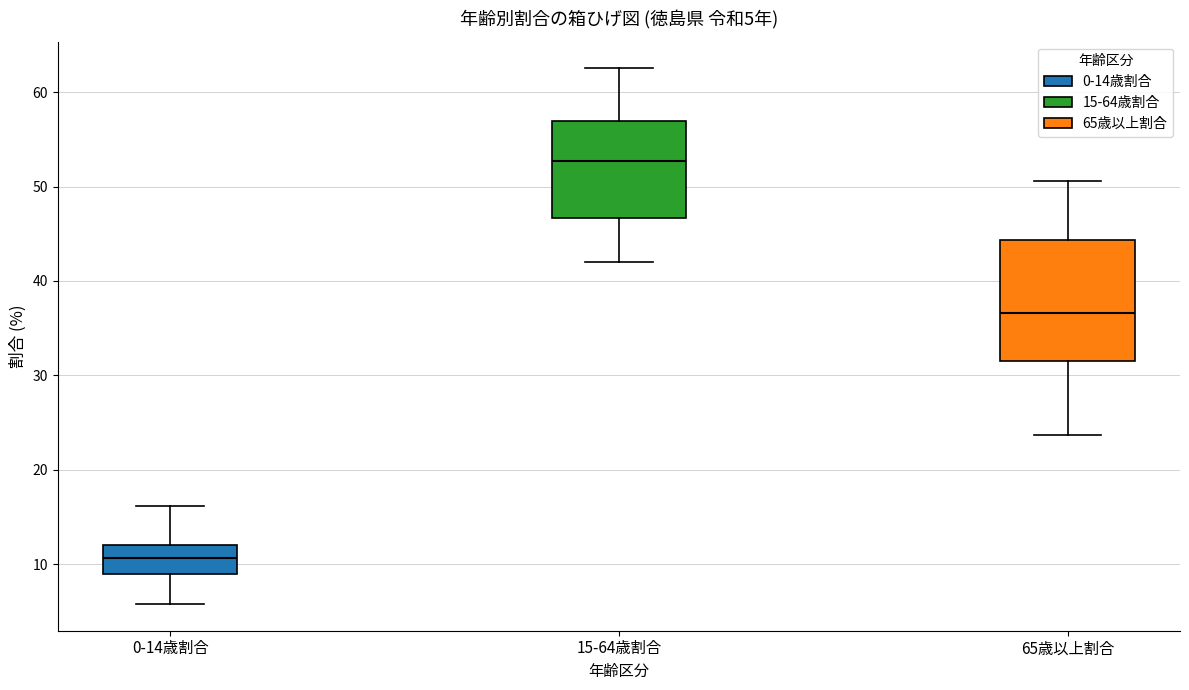

Which box's median line is the highest?

15-64歳割合